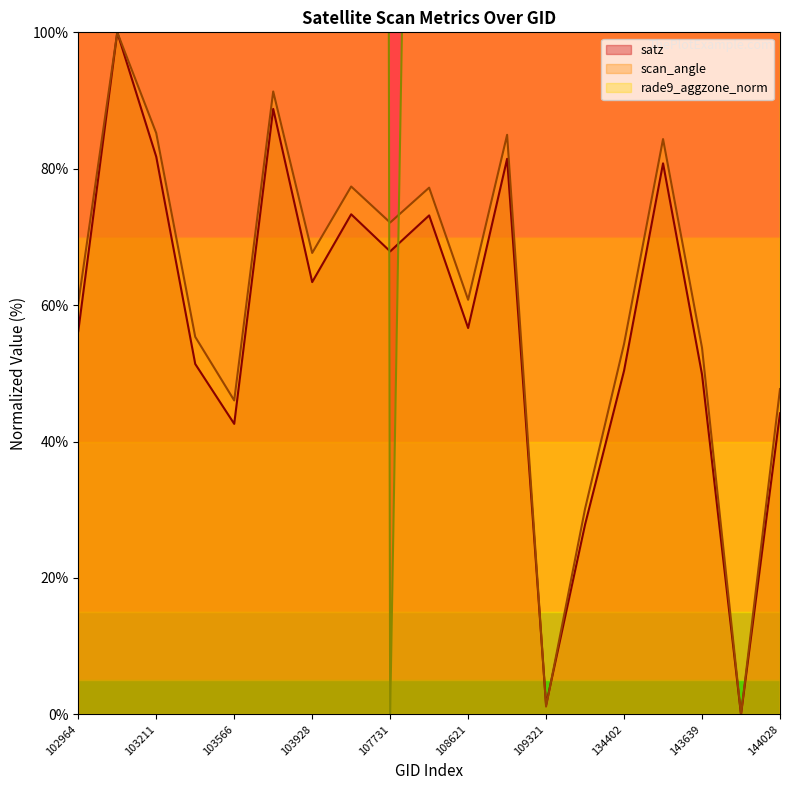

What is the maximum value for scan_angle?

100.0